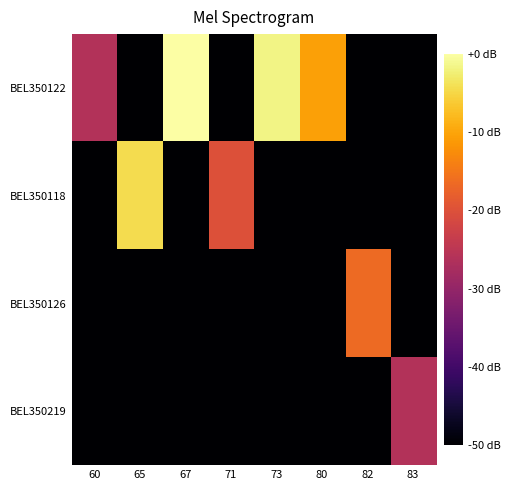

Count the number of data series in this chart.

4